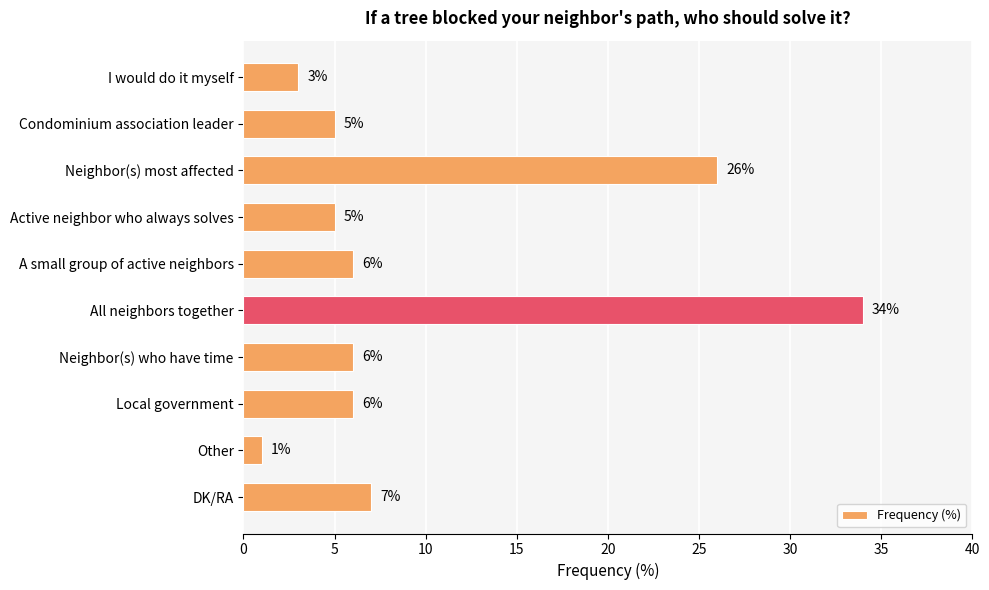

How many bars are there in total?

10